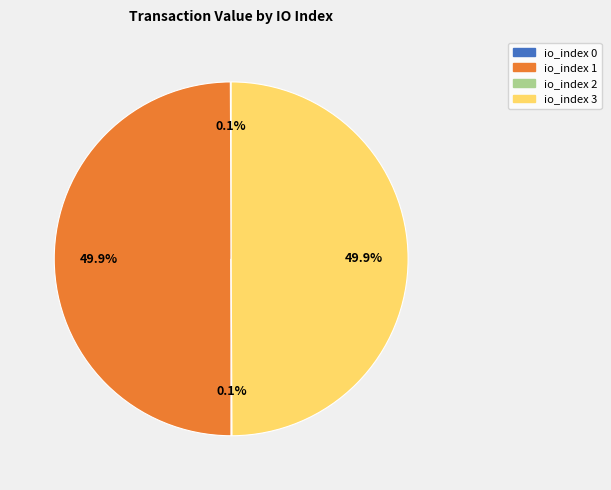

What portion of the pie excludes io_index 3?

50.1%